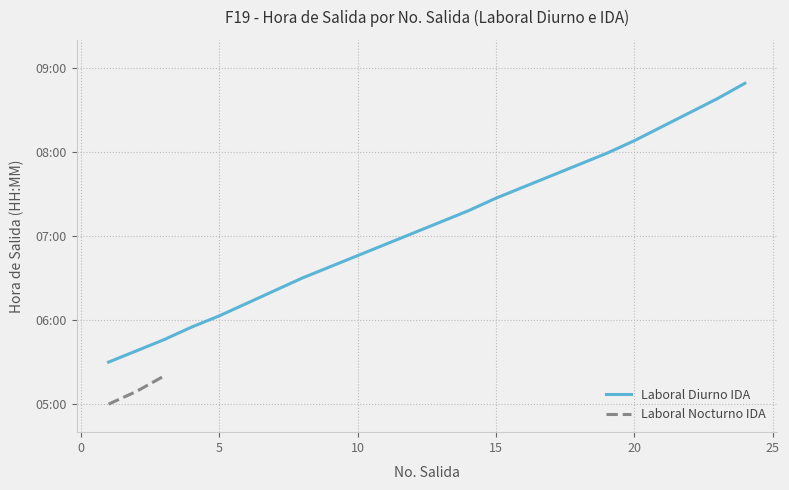

Does the chart display data point markers on the line(s)?

No